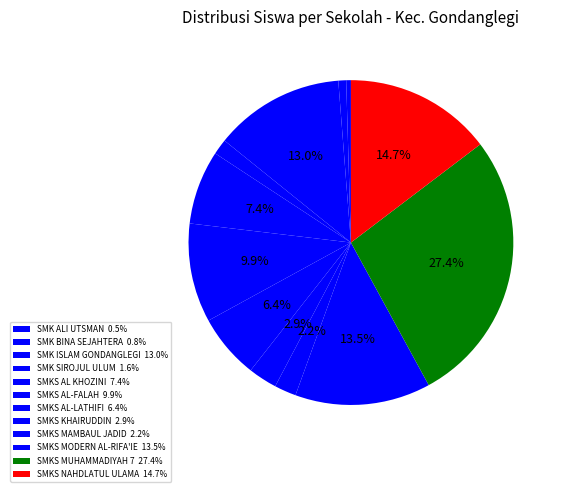

Which slice is the largest?

SMKS MUHAMMADIYAH 7 GONDANGLEGI